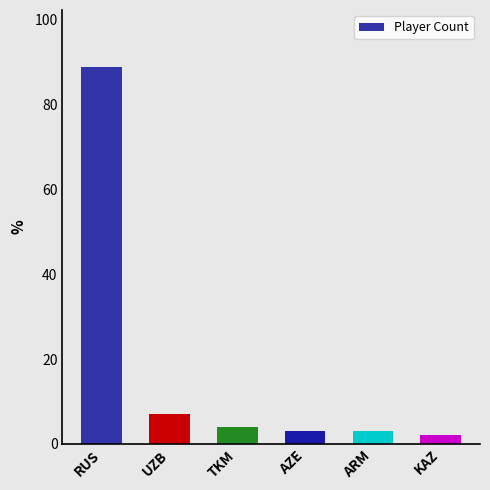

Approximately how many times larger is the value at TKM compared to AZE?

1.3